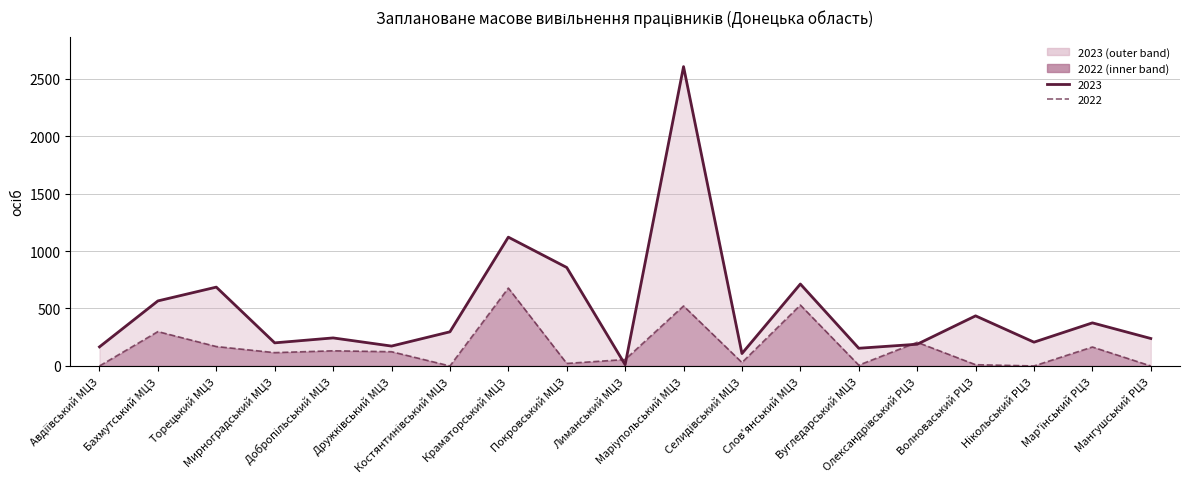

True or false: 2023 has a value of 84 at Авдіївський МЦЗ.

False